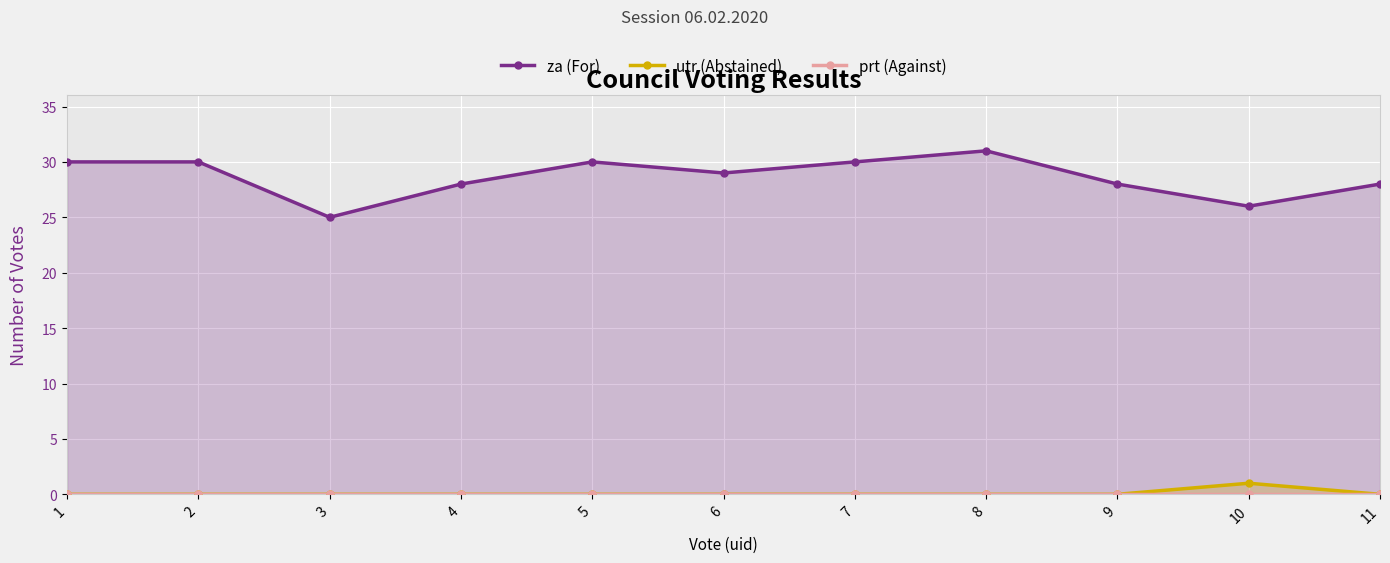

What are all the series names shown in the legend?

za (For), utr (Abstained), prt (Against)